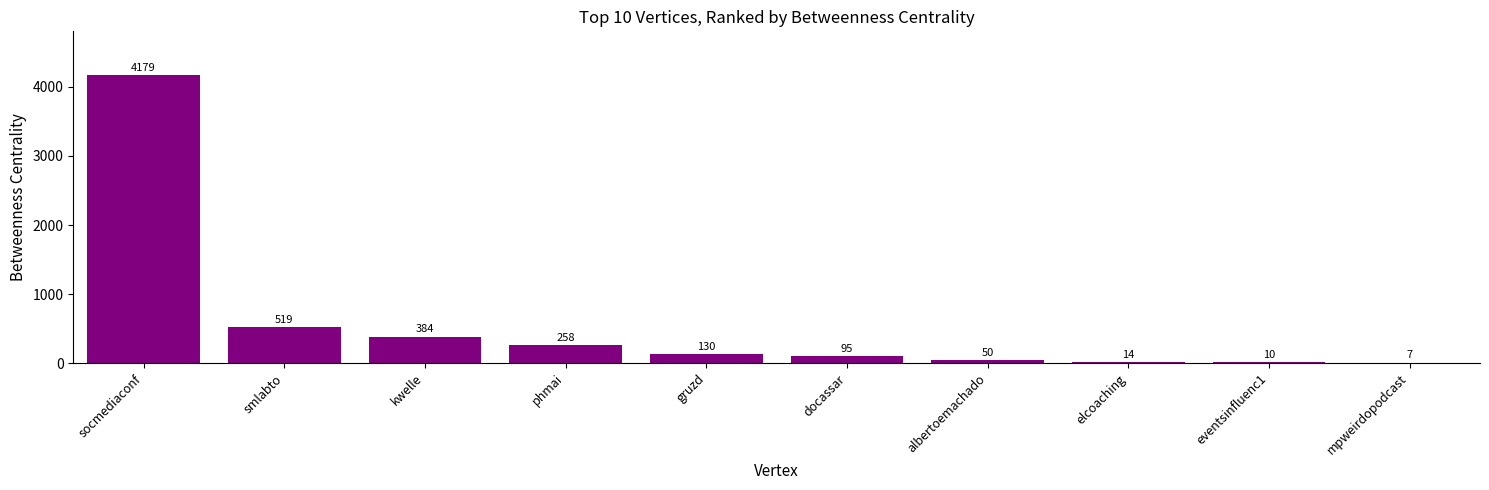

Are the bars horizontal?

No